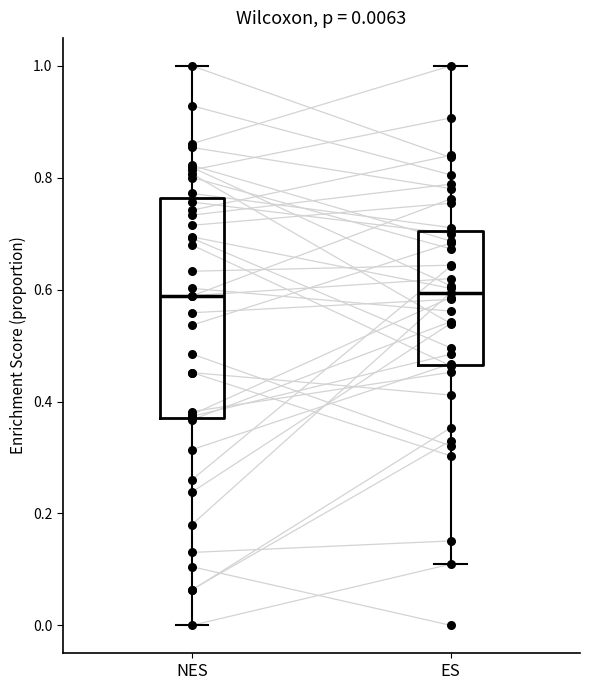

Comparing the boxes themselves (not the whiskers), which one is the tallest?

NES